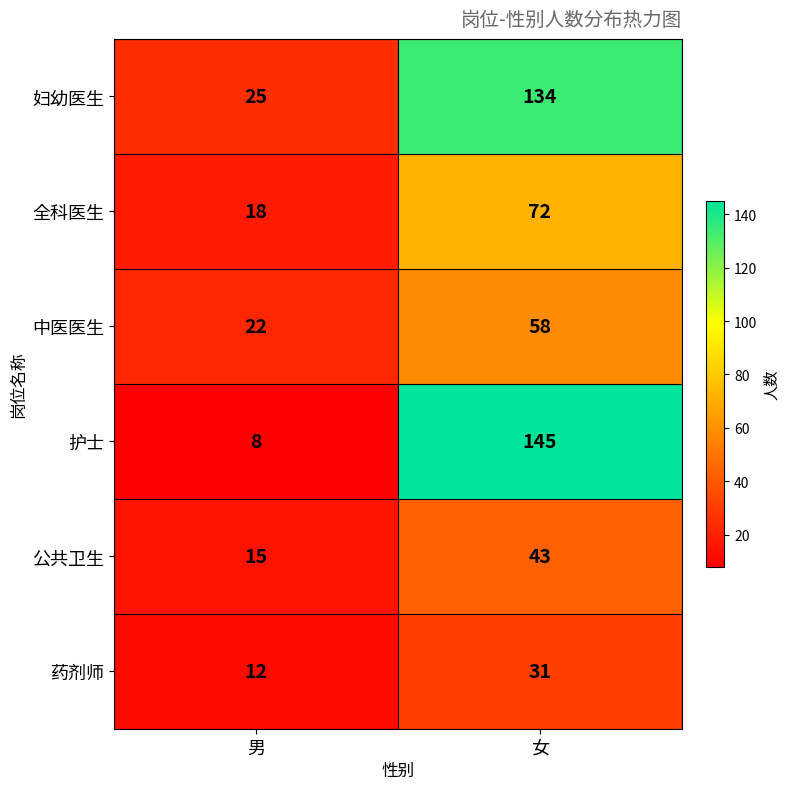

What is the average value of the 药剂师 series?

22